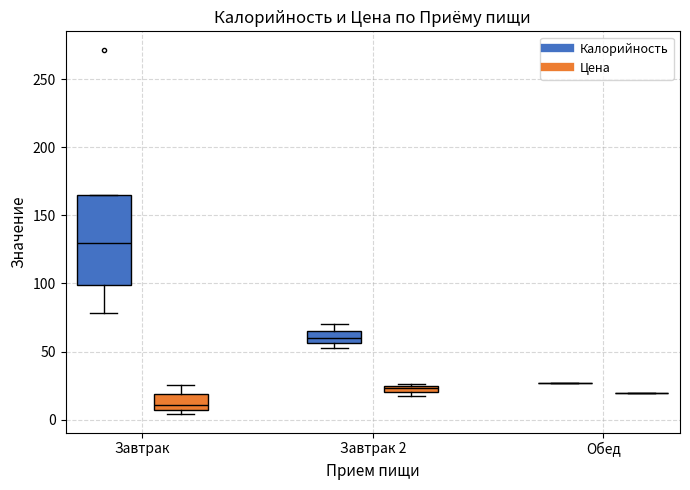

Which box is the tallest, from its lower edge to its upper edge?

Завтрак (Калорийность)